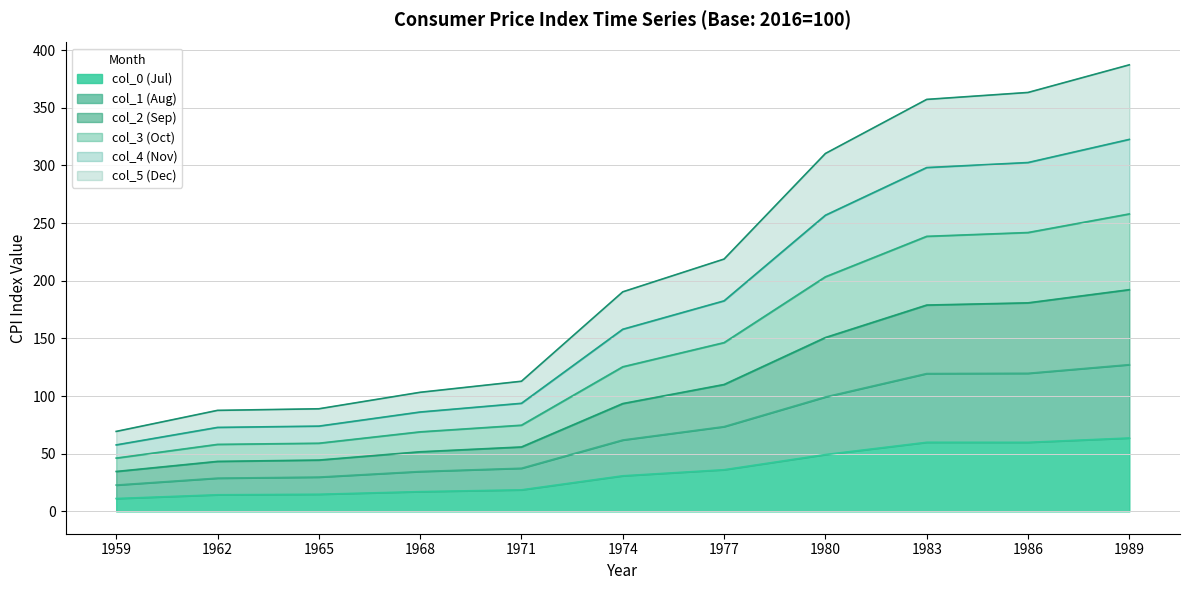

True or false: col_5 (Dec) has a value of 423.1 at 1983.

False